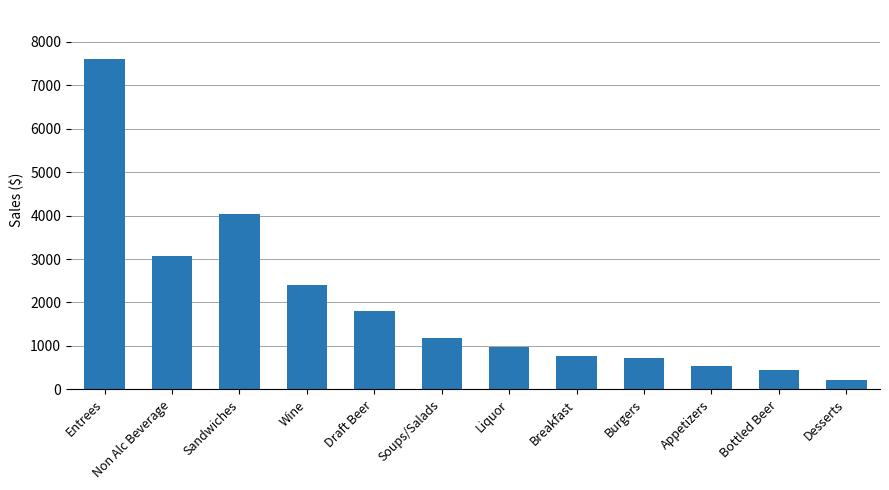

What is the sum of all values?

23746.9